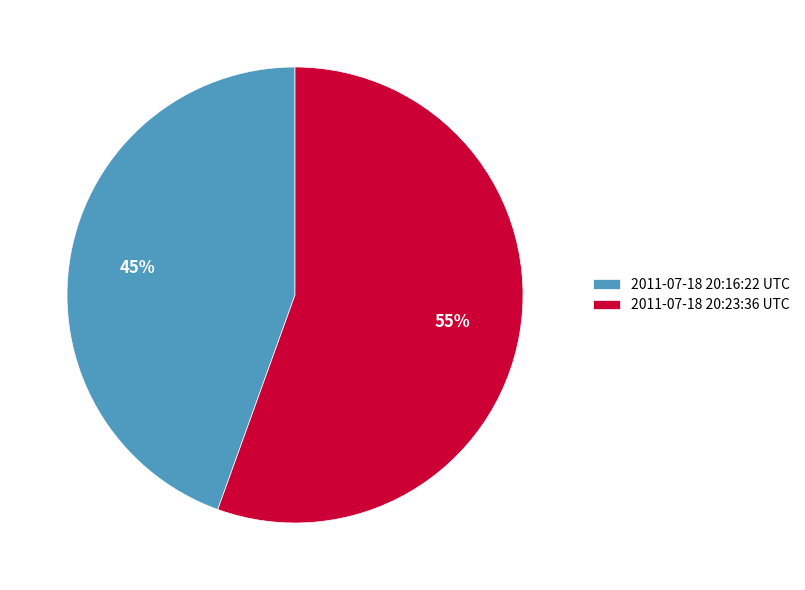

Between 2011-07-18 20:23:36 UTC and 2011-07-18 20:16:22 UTC, which is larger?

2011-07-18 20:23:36 UTC